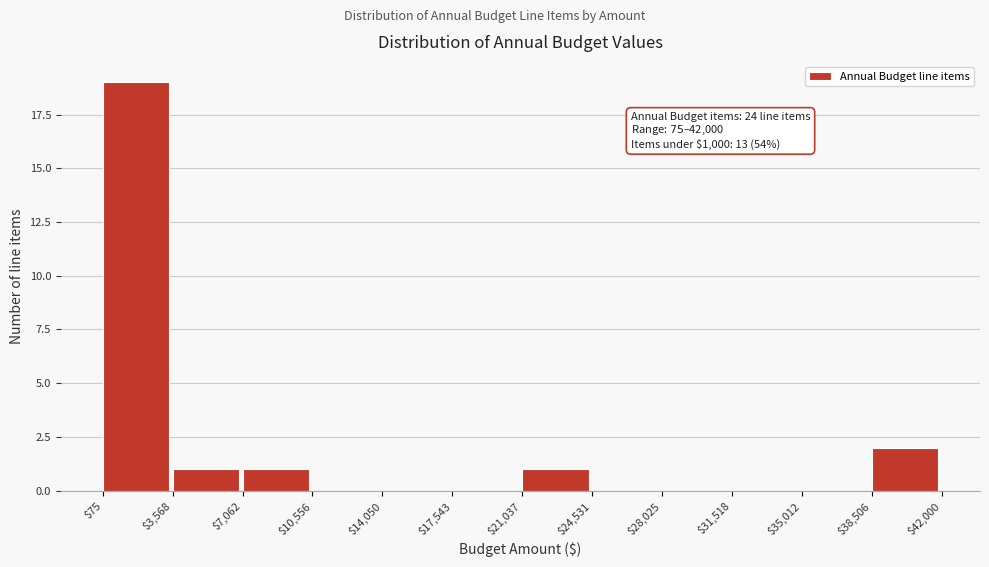

Which range on the x-axis has the tallest bar?

$75 to $3,568